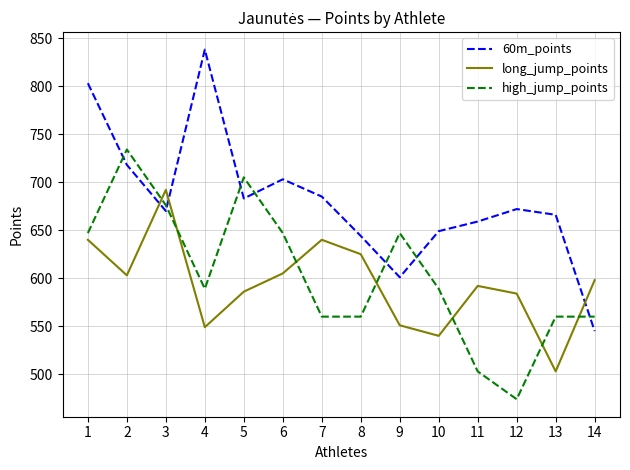

At which label does 60m_points first exceed 672?

1